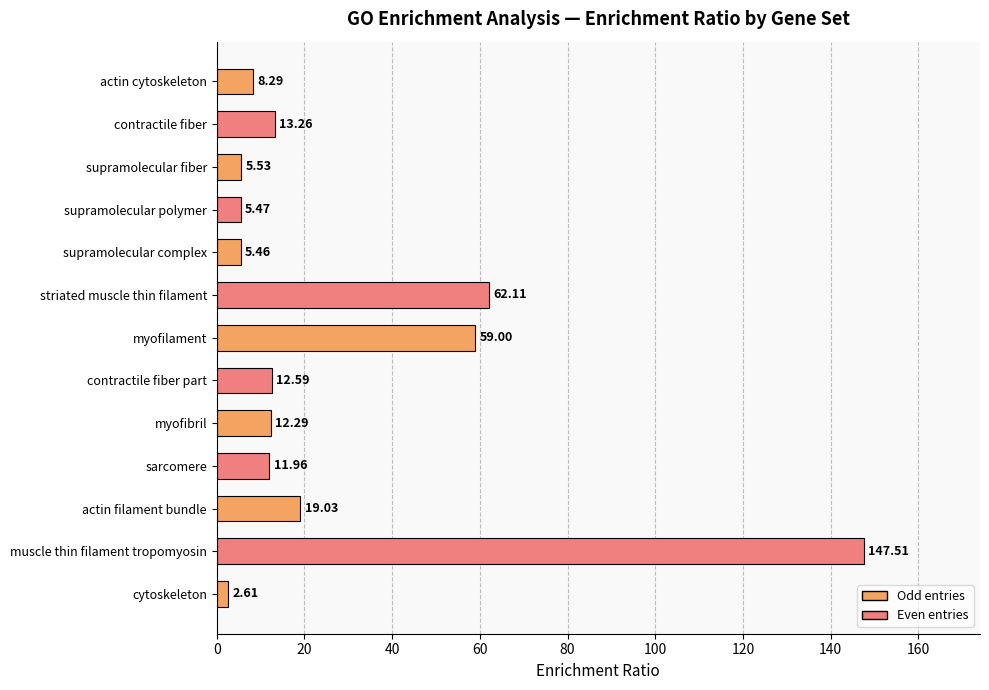

How many bars are there in total?

13